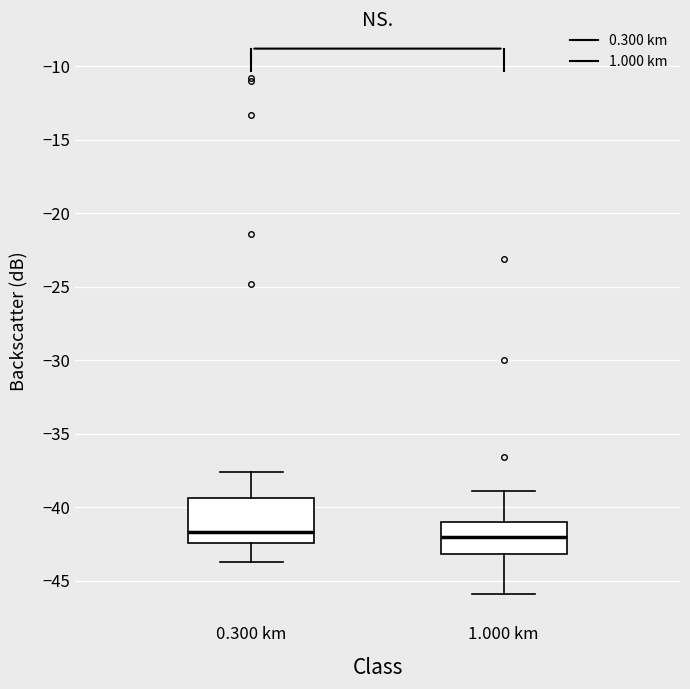

Reading left to right, read every box against the y-axis: the position of its median line, the range the box covers, and the ends of its whiskers. The values are not printed on the chart, so give them approximately, as read against the axis.

0.300 km: median -41.5, box -42.5 to -39.5, whiskers -43.5 to -37.5
1.000 km: median -42.0, box -43.0 to -41.0, whiskers -46.0 to -39.0